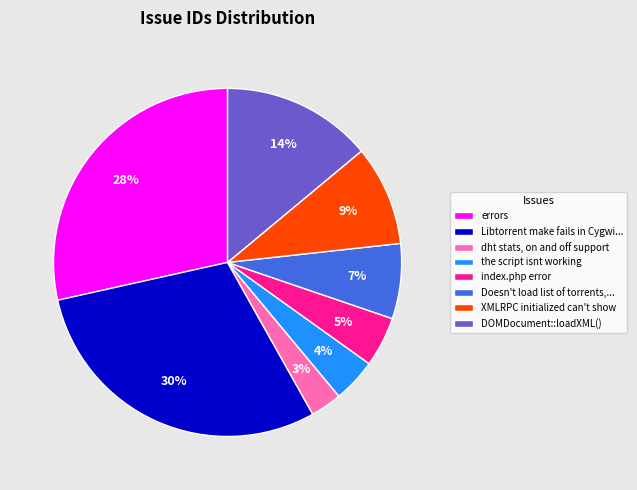

Do Libtorrent make fails in Cygwi... and XMLRPC initialized can't show together represent more than half of the pie?

No